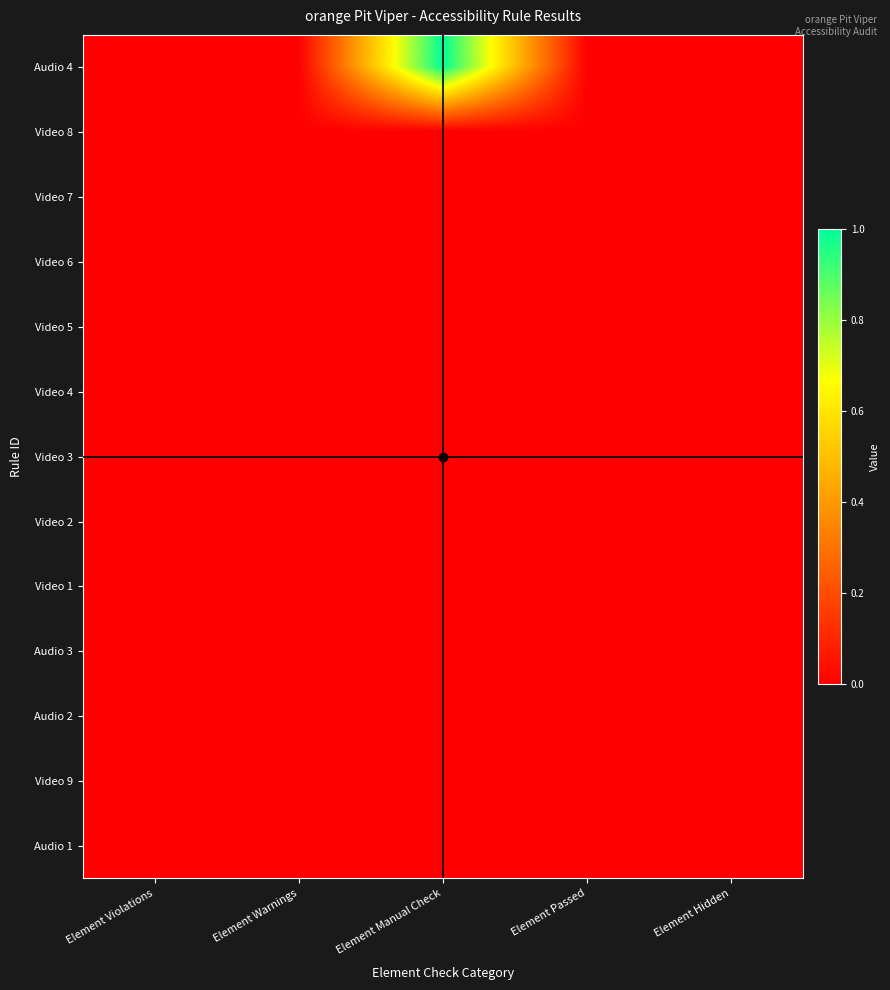

Count the number of categories in the chart.

5